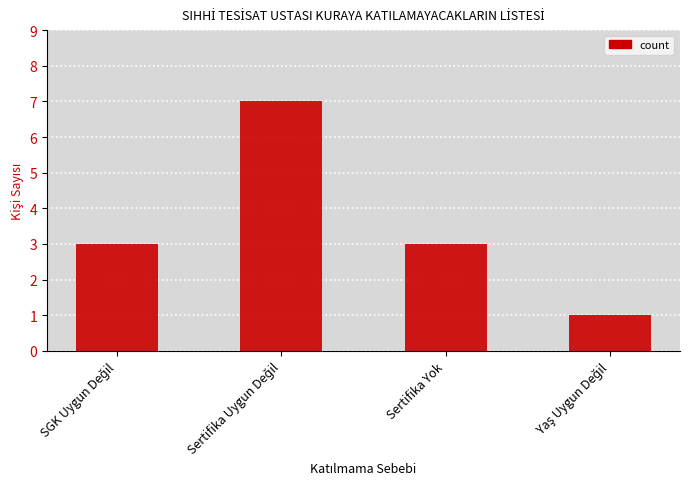

What position from the left is Sertifika Yok?

3